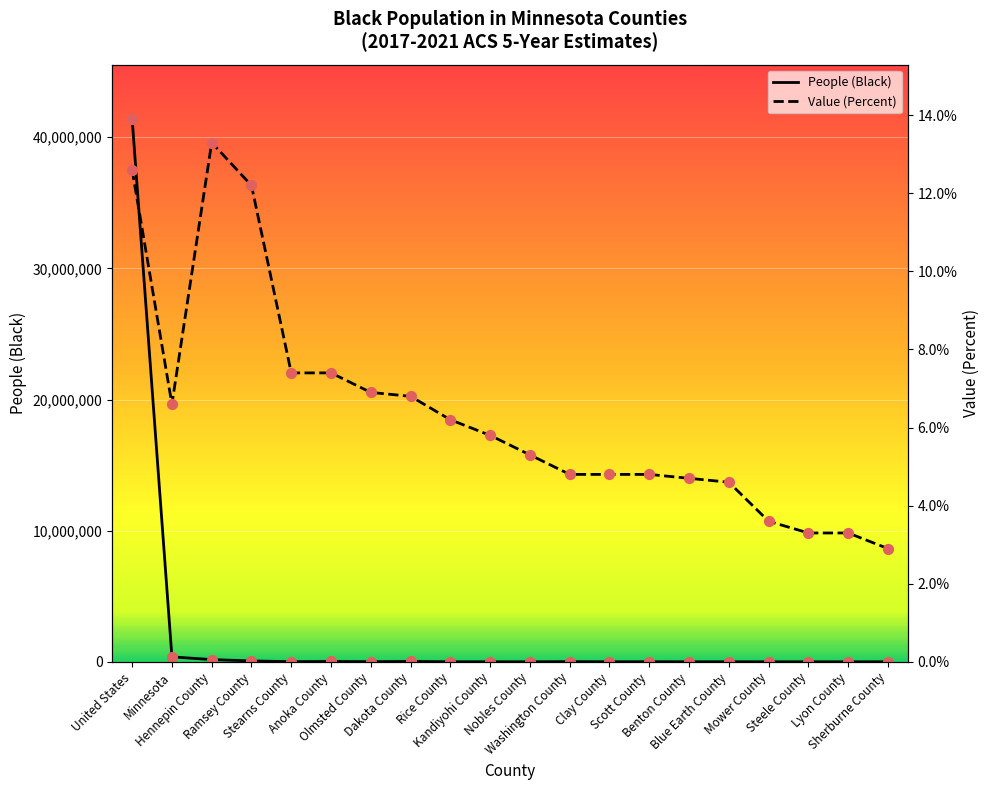

Which series has the largest Y range (max minus min)?

People (Black)